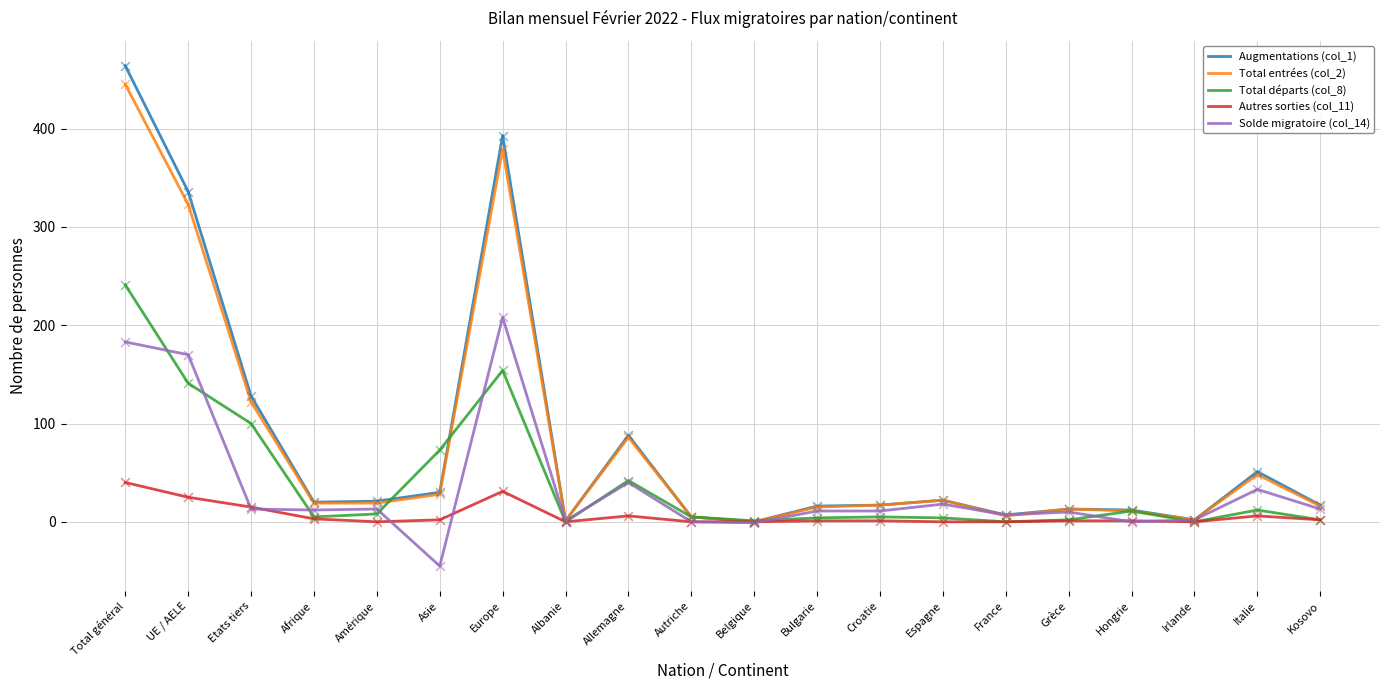

At which category is the sum across all series the highest?

Total général